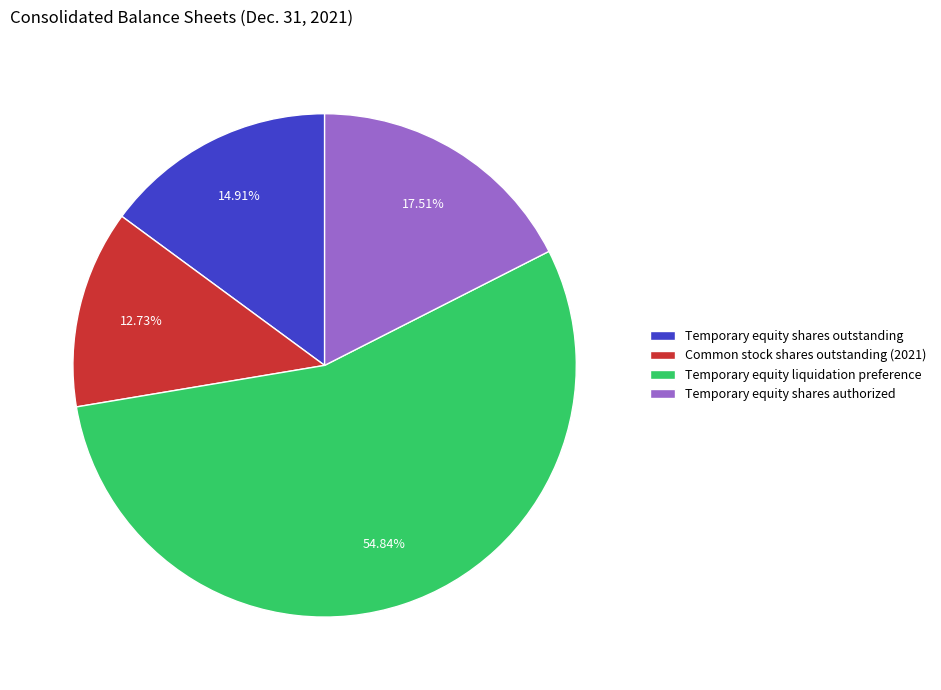

Which category has the smallest portion of the pie?

Common stock shares outstanding (2021)